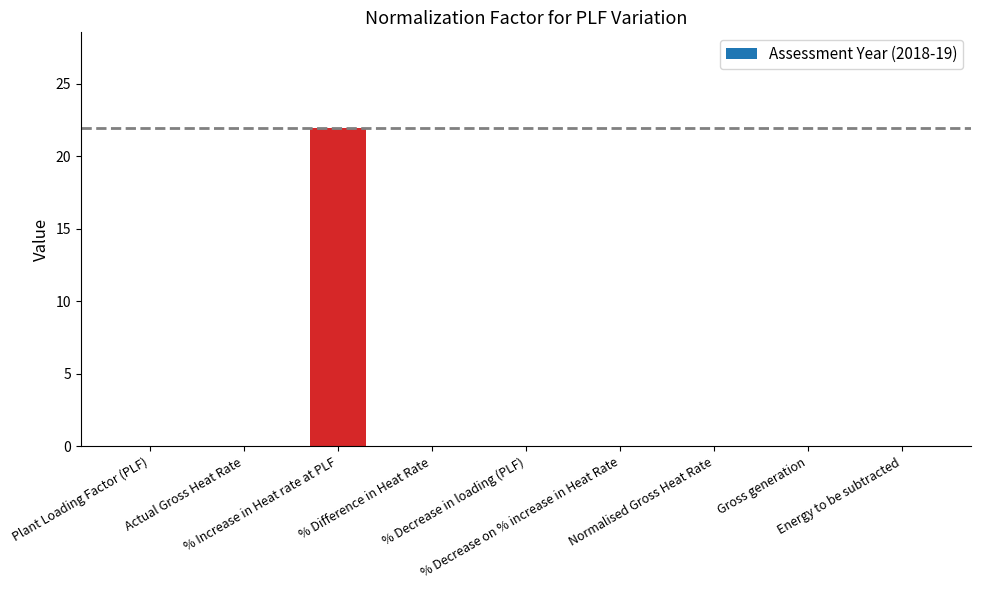

What is the maximum value shown in the chart?

22.0